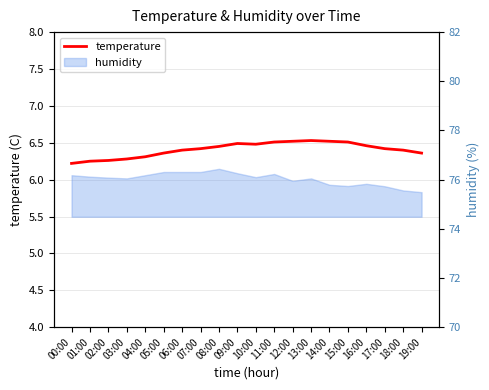

What is the value of the 6th point from the left?

6.4